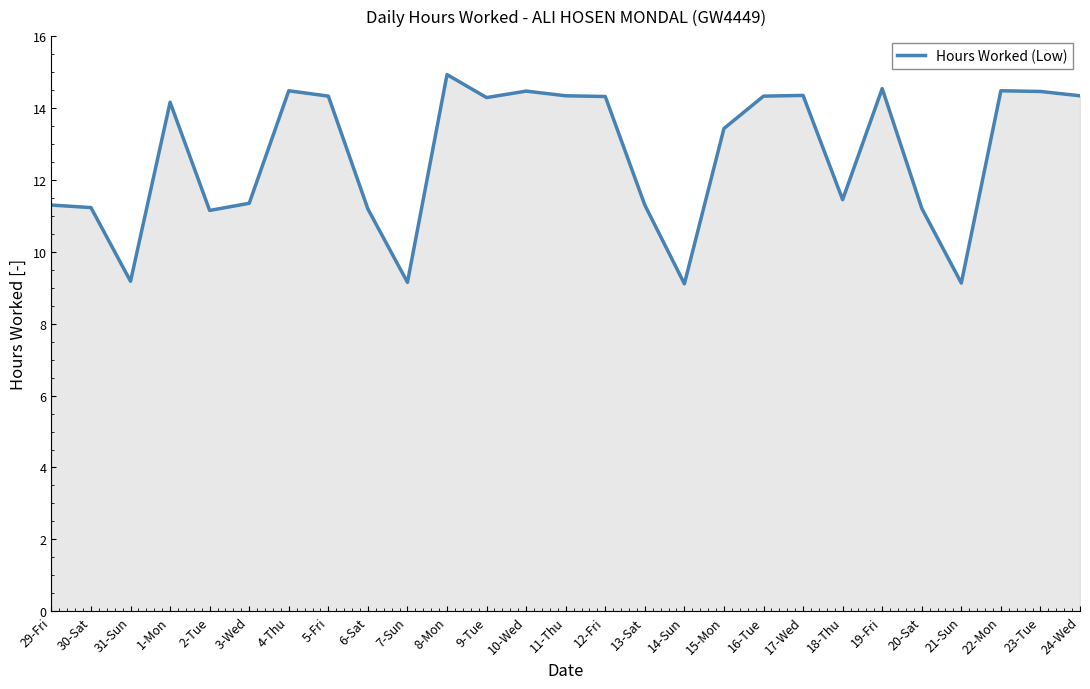

What is the minimum value shown in the chart?

9.1